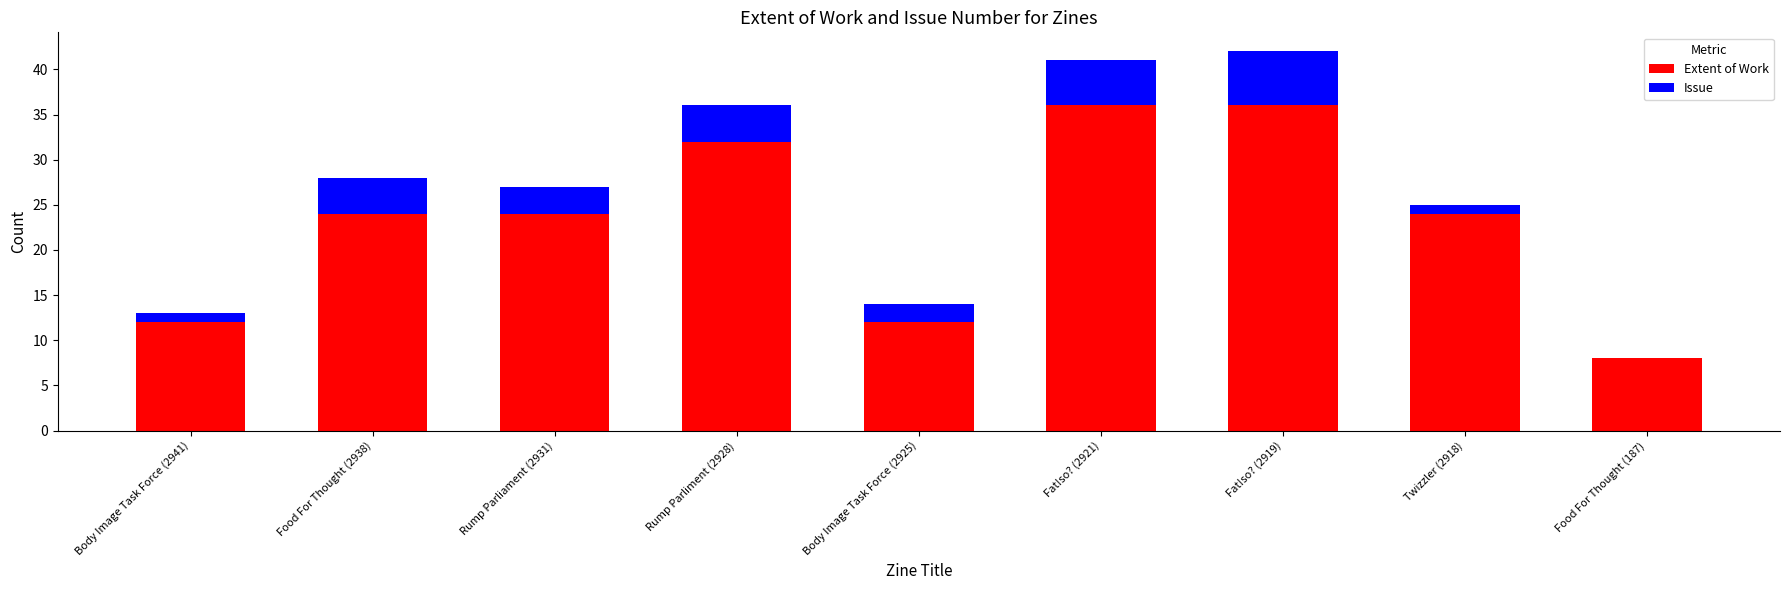

What is the total value across all series at Body Image Task Force (2925)?

14